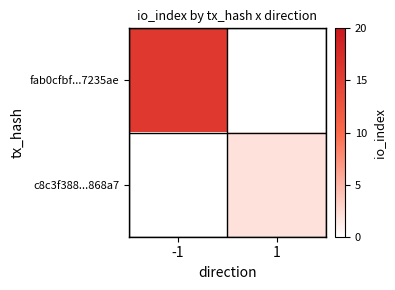

Rank the series by their average value, from highest to lowest.

fab0cfbf...7235ae, c8c3f388...868a7